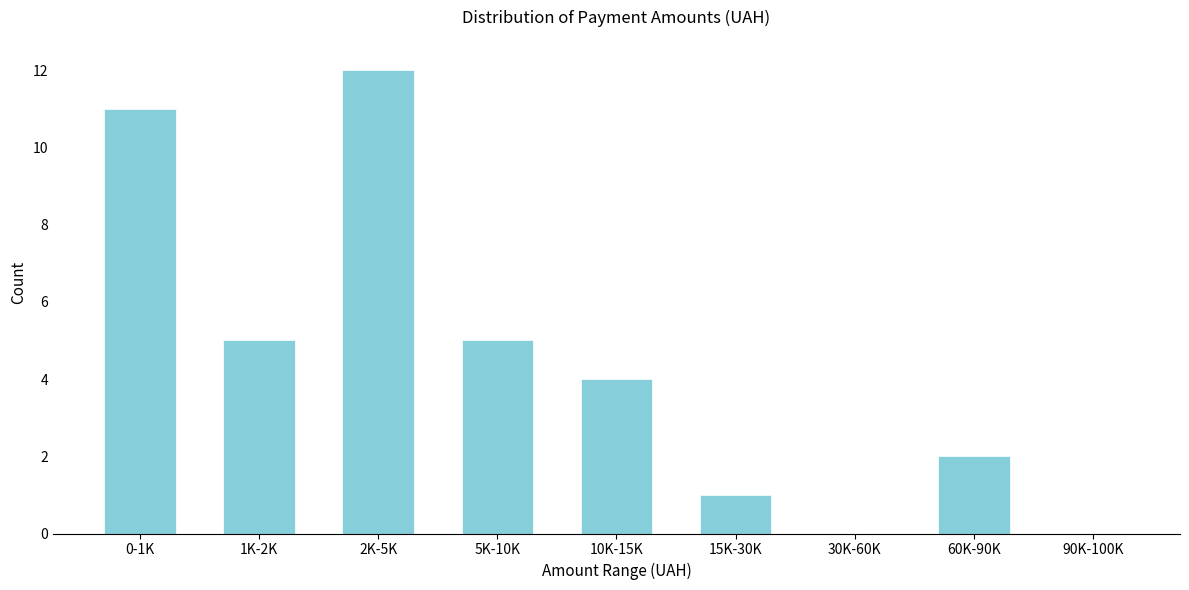

Reading left to right, what are all the values shown in this chart?

0-1K=11	1K-2K=5	2K-5K=12	5K-10K=5	10K-15K=4	15K-30K=1	30K-60K=0	60K-90K=2	90K-100K=0